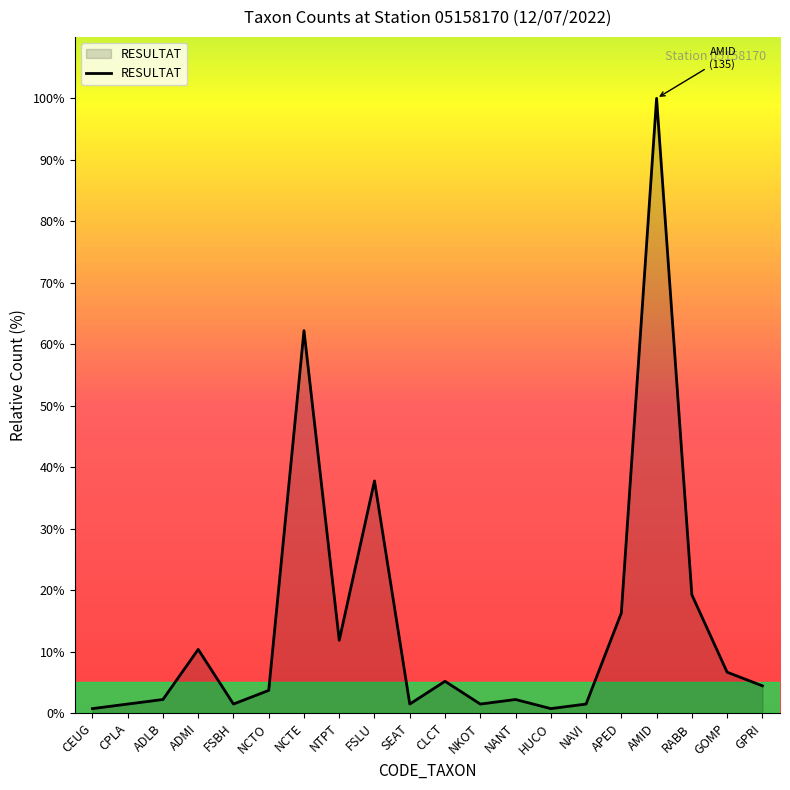

At which category does the chart reach its peak across all series?

AMID